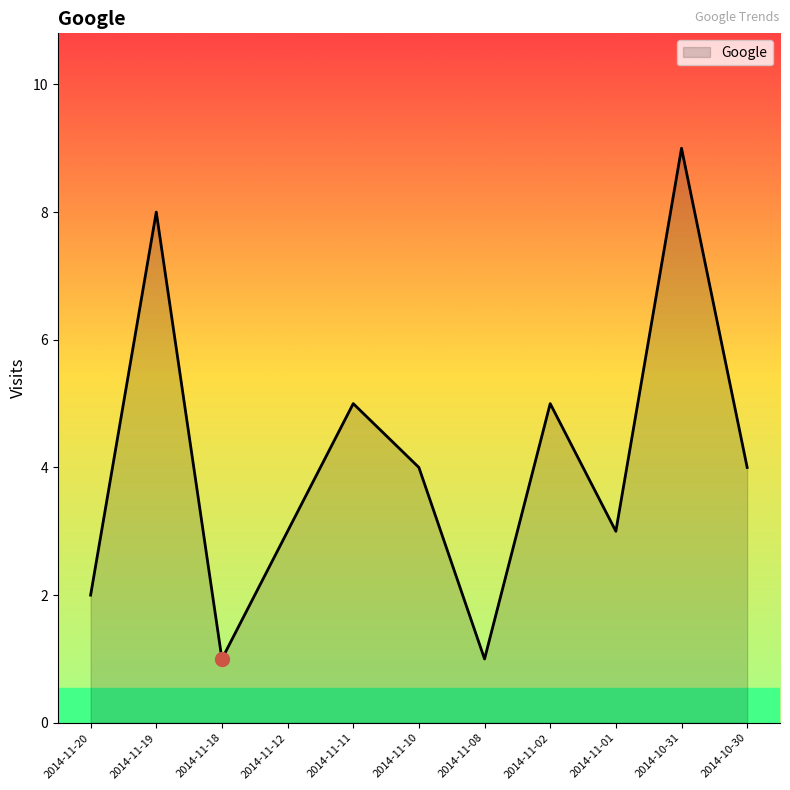

True or false: there are more than 0 points higher than both neighbors.

True